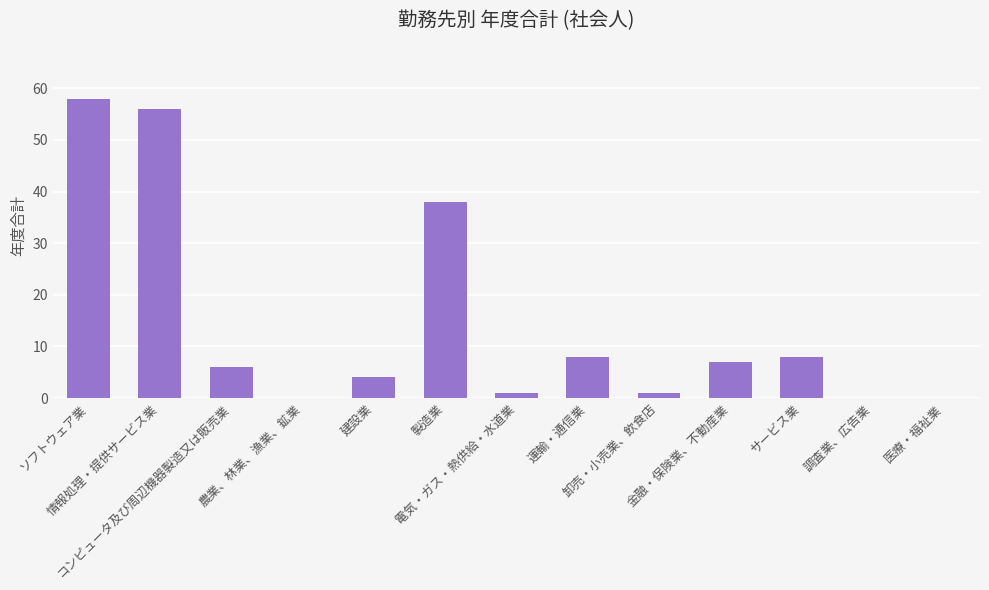

Is it true that the value at 電気・ガス・熱供給・水道業 is 1?

True